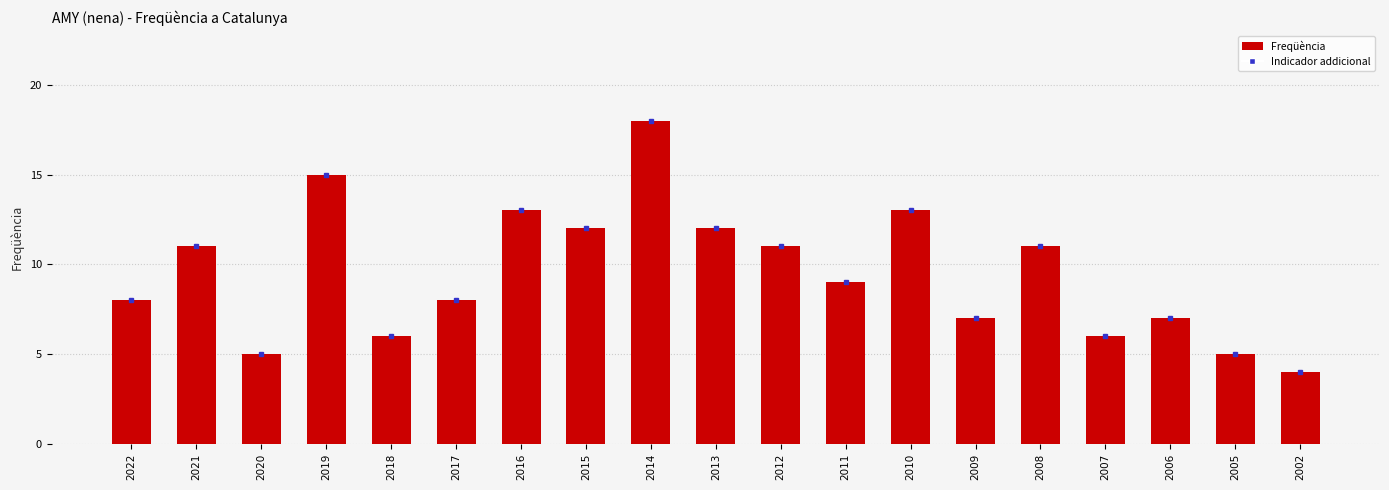

Which has a higher value, 2002 or 2006?

2006